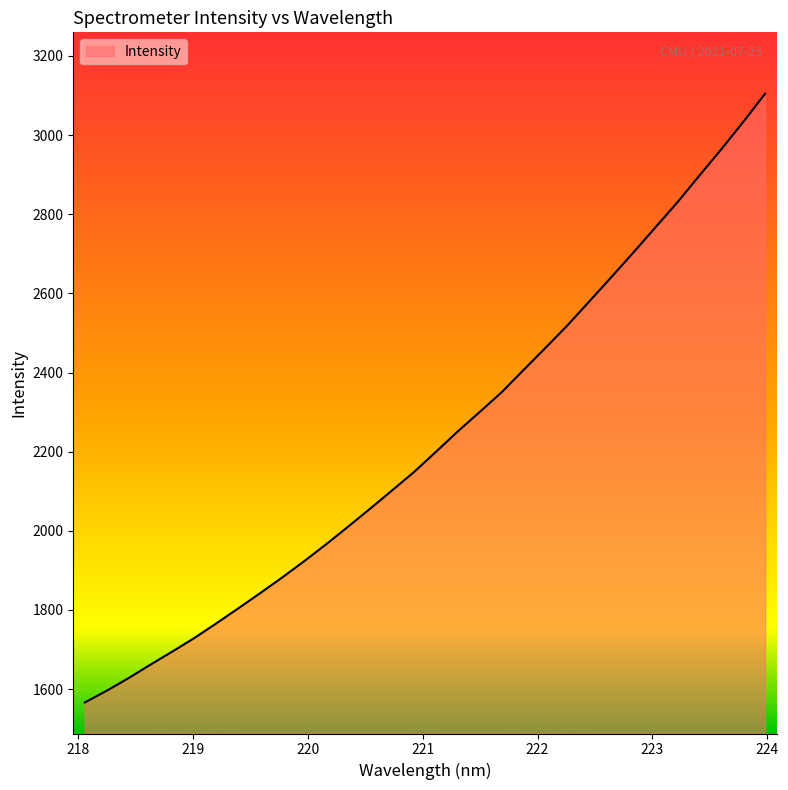

What is the greatest value displayed?

3104.5